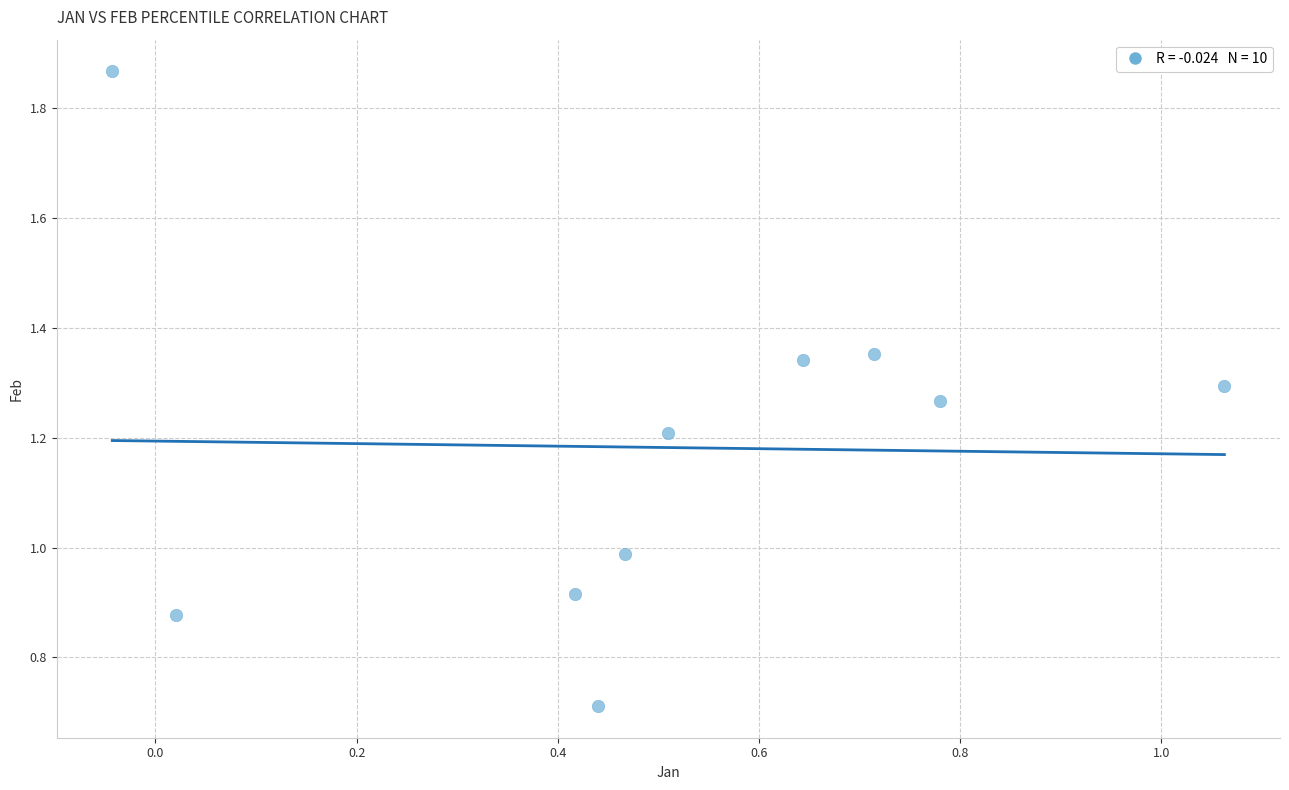

What is the range of Y values (max minus min)?

1.2